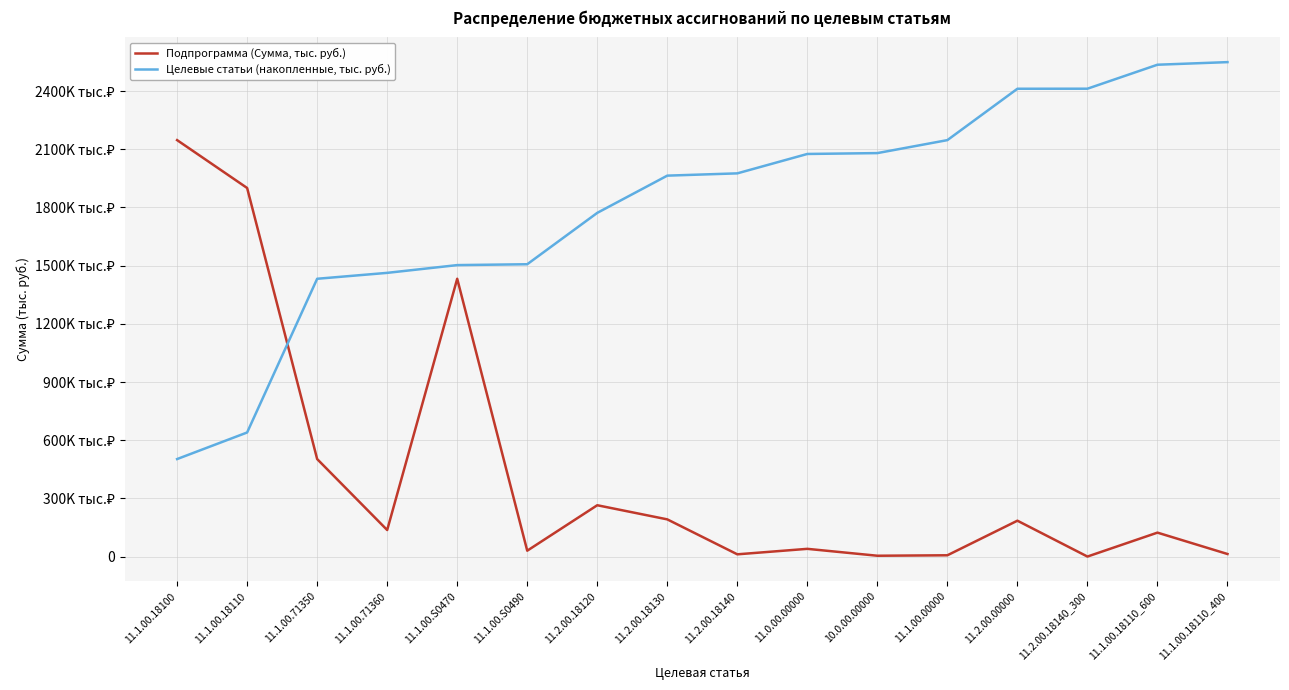

What is the minimum value for Подпрограмма (Сумма, тыс. руб.)?

250.0